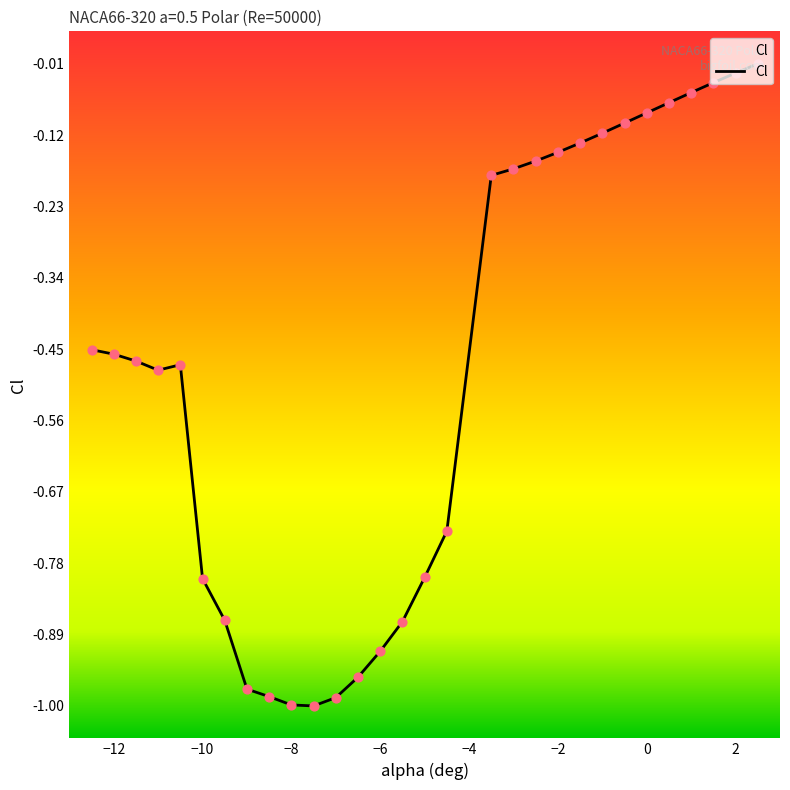

Which has a higher value, 0.5 or 0.0?

0.5